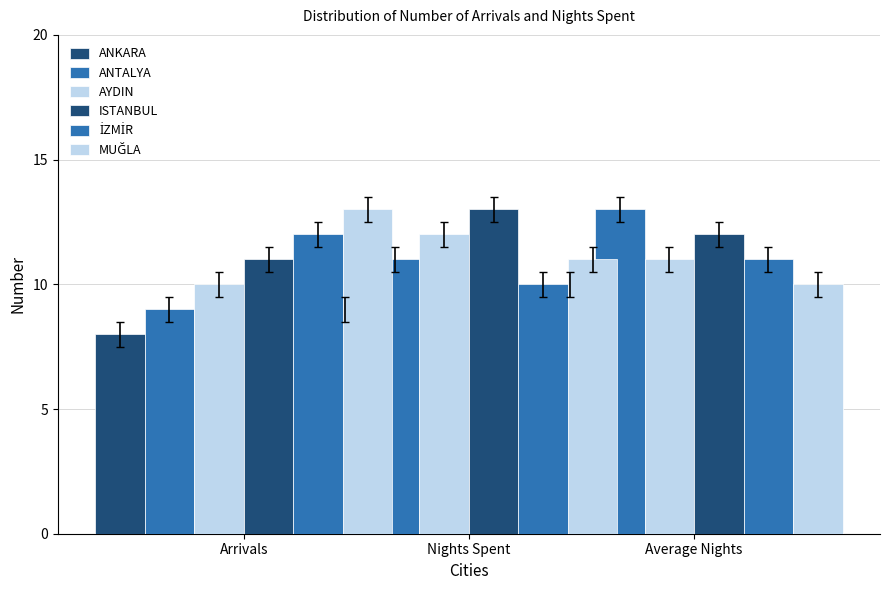

What are all the series names shown in the legend?

ANKARA, ANTALYA, AYDIN, ISTANBUL, İZMİR, MUĞLA